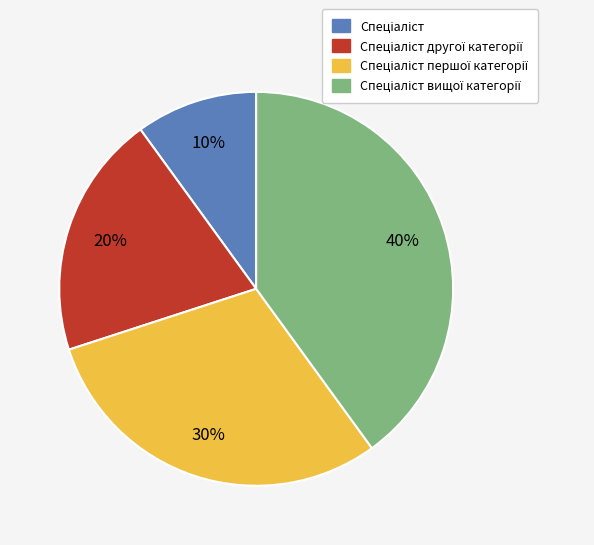

Is there any slice that represents more than half of the pie?

No